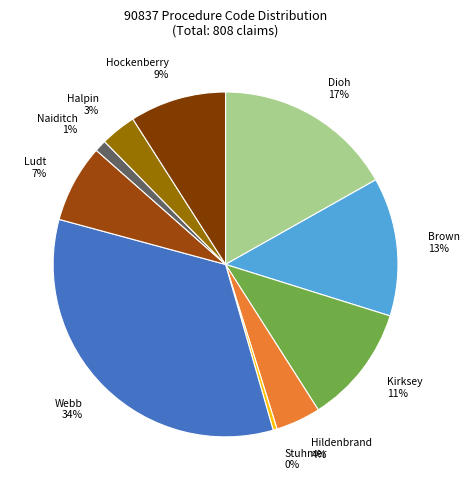

Combined, do Ludt and Dioh account for over 50%?

No